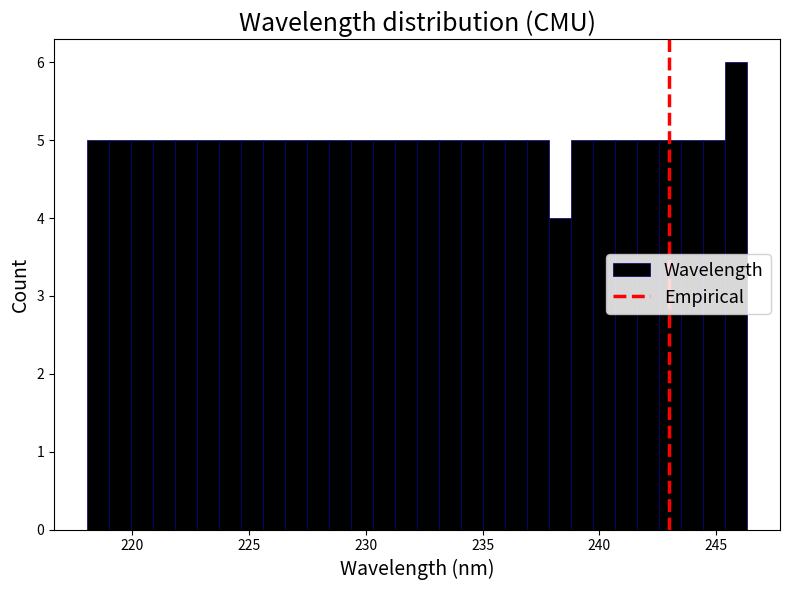

Read against the x-axis, roughly where is the centre of the tallest bar?

246.0